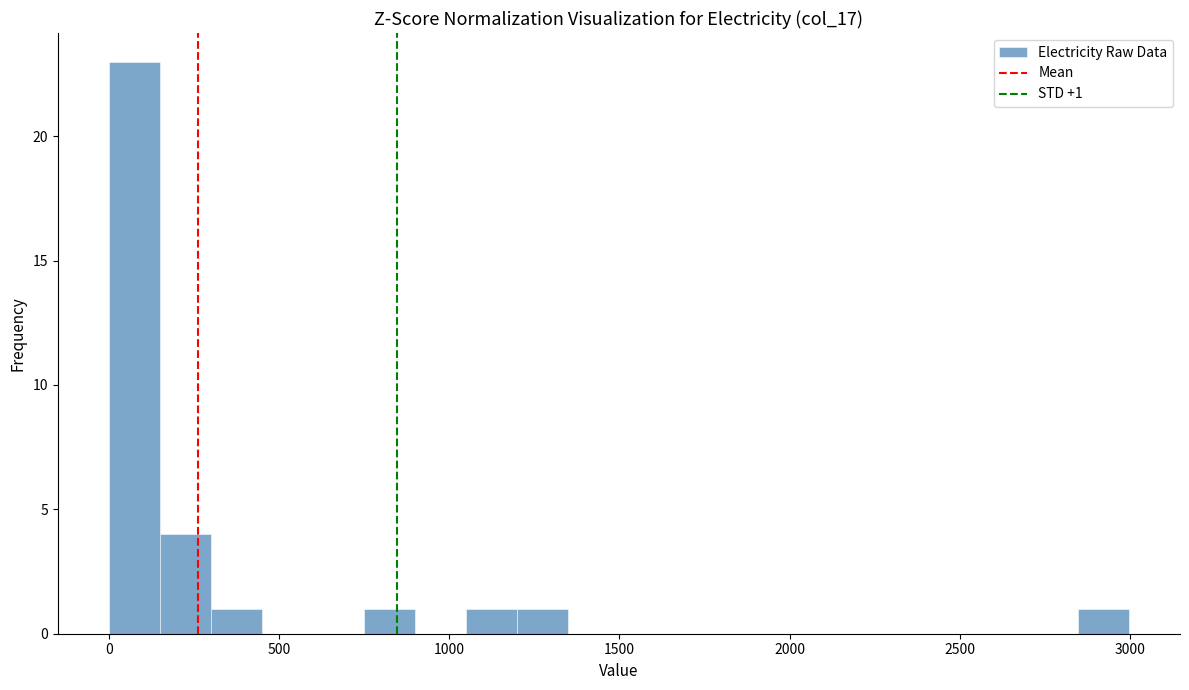

Read against the x-axis, roughly where is the centre of the tallest bar?

50